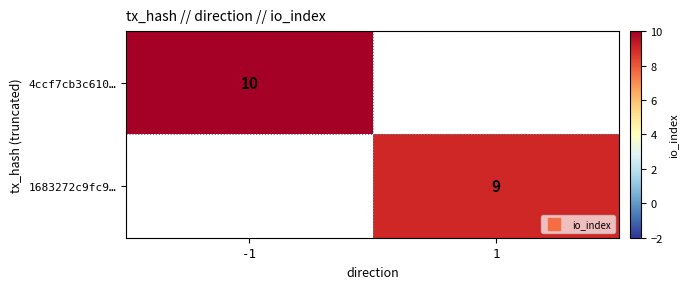

What is the maximum value shown in the chart?

10.0